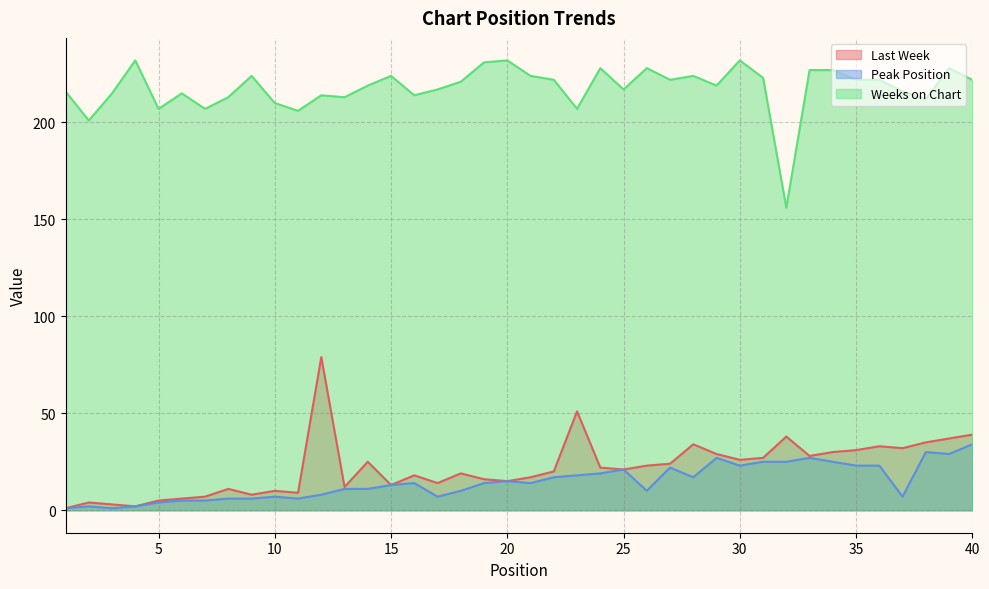

What is the difference between the maximum and second lowest values in the Peak Position series?

33